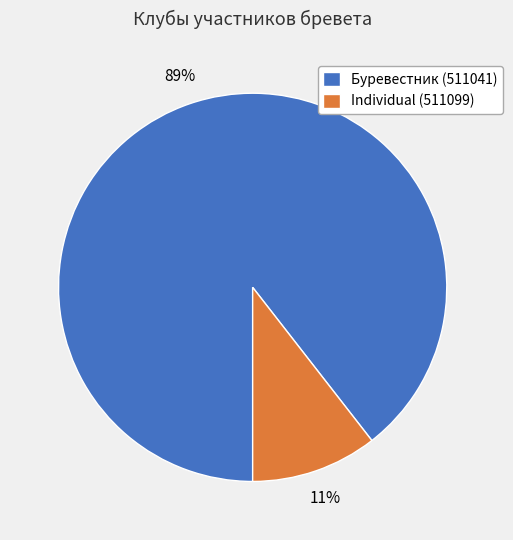

To the nearest percent, what is the combined percentage of Individual (511099) and Буревестник (511041)?

100%